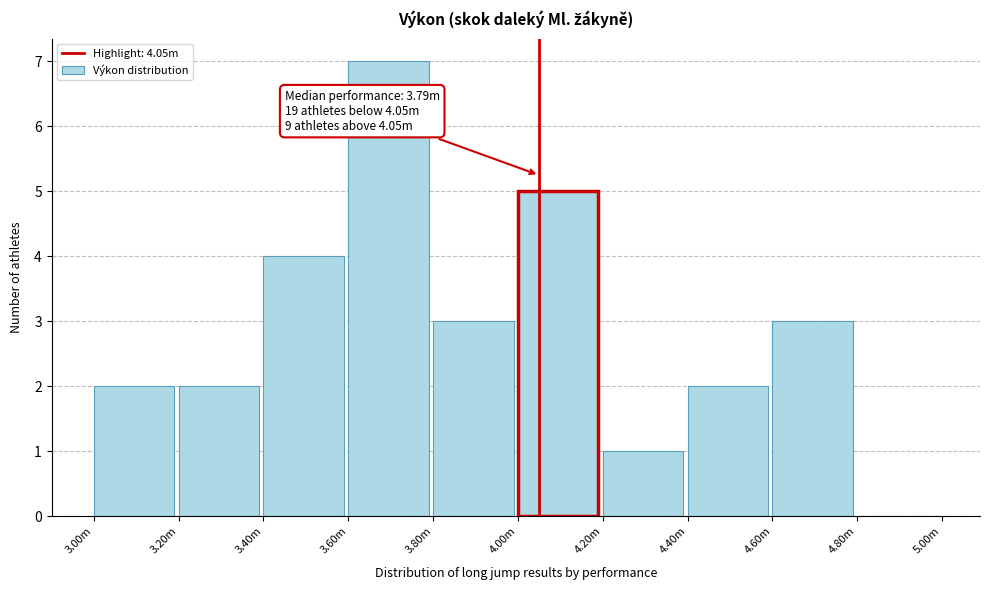

Reading left to right, transcribe all the data shown in this chart.

3.00m=2	3.20m=2	3.40m=4	3.60m=7	3.80m=3	4.00m=5	4.20m=1	4.40m=2	4.60m=3	4.80m=0